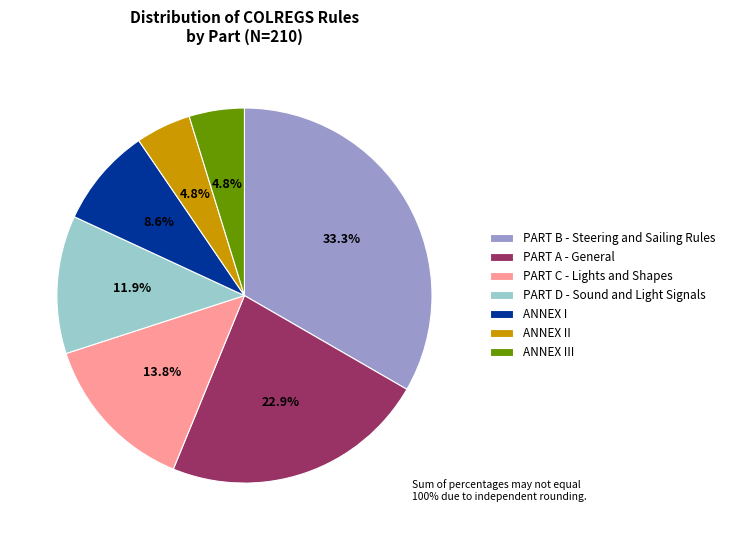

To the nearest percent, what is the average slice percentage?

14%